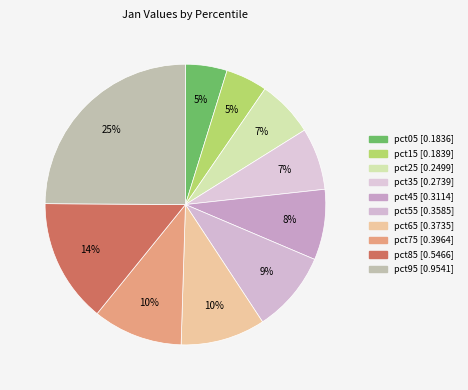

What percentage is the pct55 slice, to the nearest percent?

9%